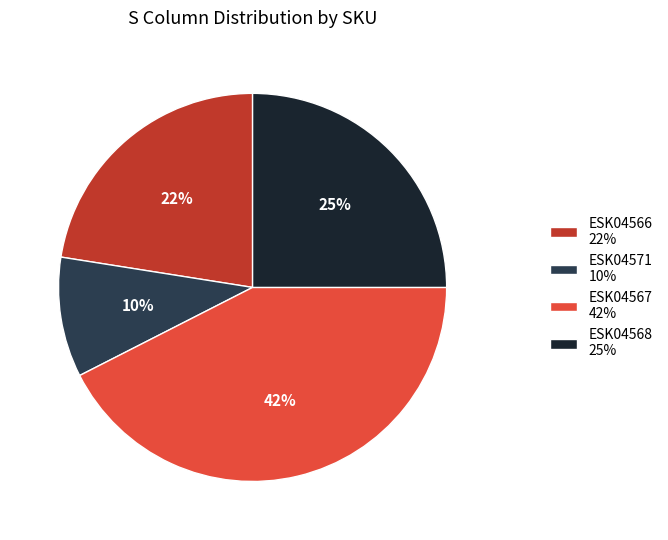

Does ESK04567 account for over 50% of the chart?

No